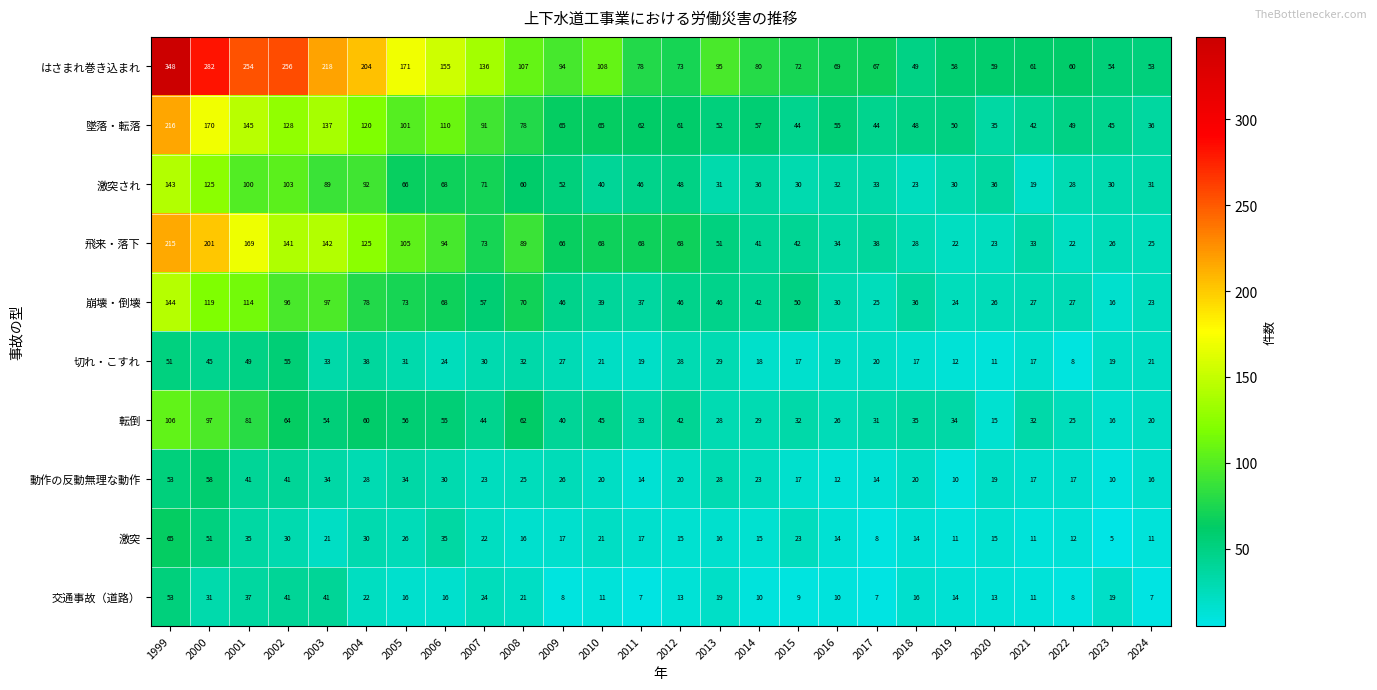

Between 2003 and 2020, which series saw the biggest shift?

はさまれ巻き込まれ